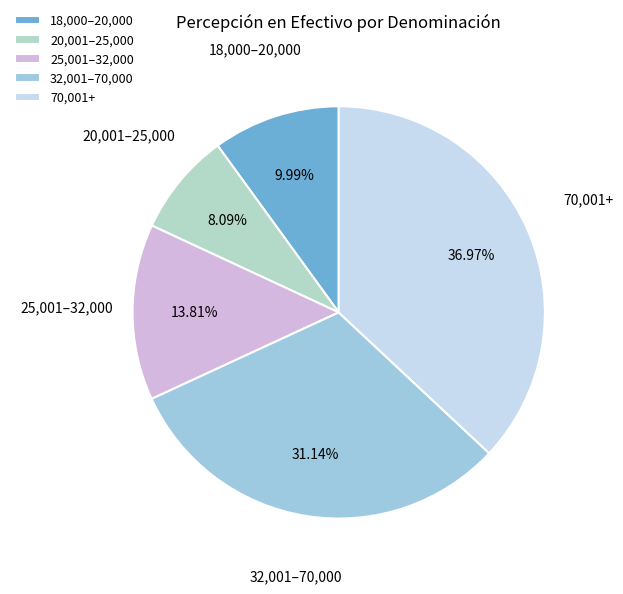

Is there a majority slice in this chart?

No